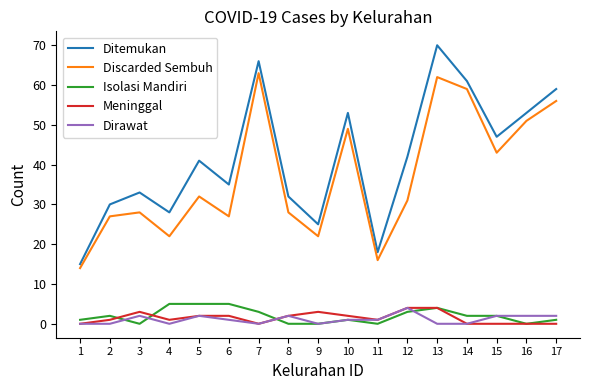

The Discarded Sembuh series shows 21 at 17. True or false?

False